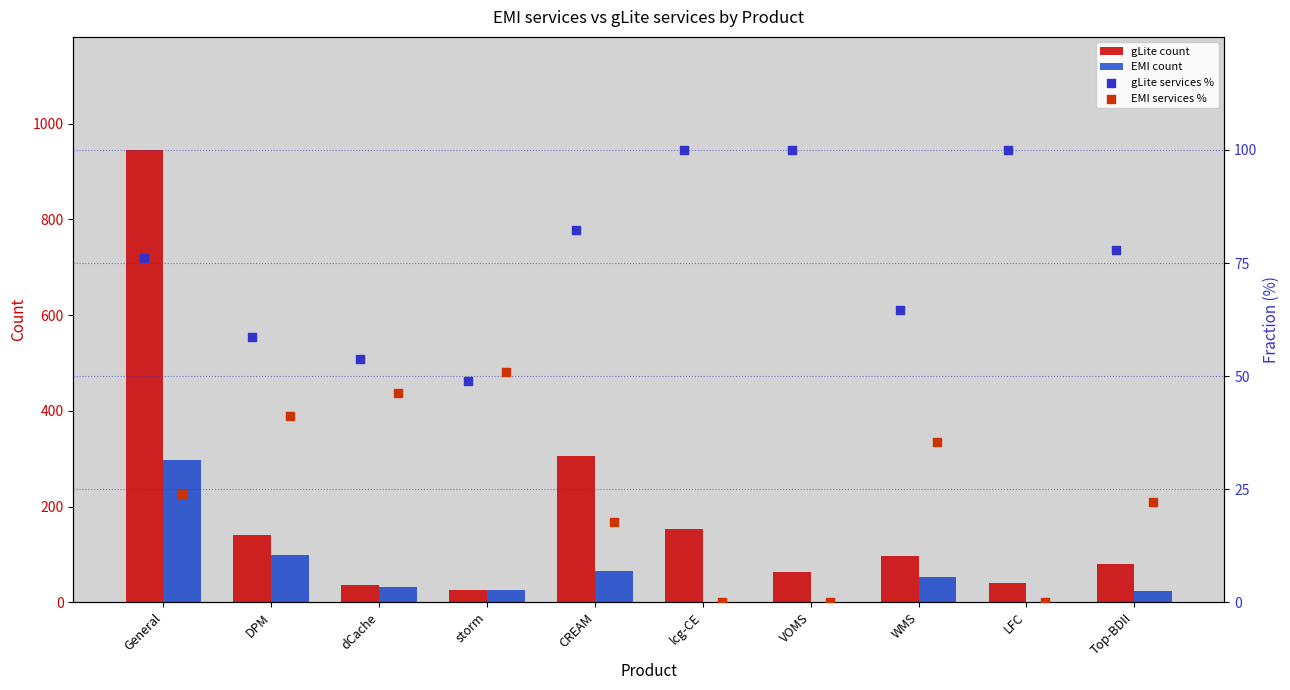

What are all the series names shown in the legend?

gLite count, EMI count, gLite services %, EMI services %